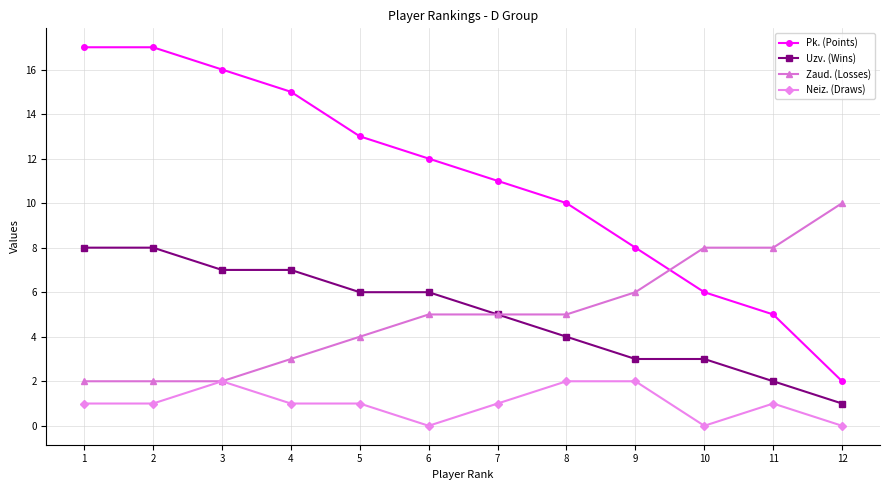

Reading right to left, transcribe all the data shown in this chart.

Pk. (Points): 2	5	6	8	10	11	12	13	15	16	17	17
Uzv. (Wins): 1	2	3	3	4	5	6	6	7	7	8	8
Zaud. (Losses): 10	8	8	6	5	5	5	4	3	2	2	2
Neiz. (Draws): 0	1	0	2	2	1	0	1	1	2	1	1